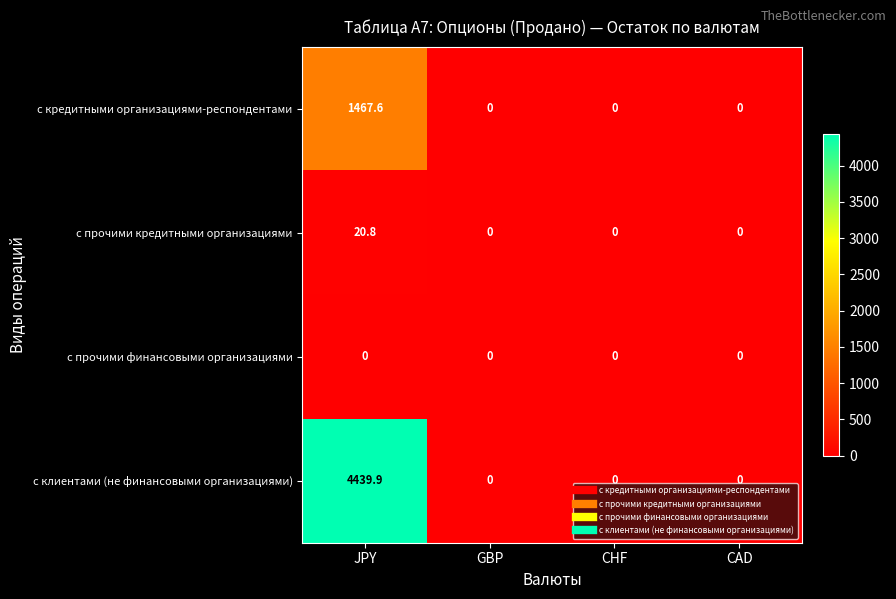

What is the sum of the с клиентами (не финансовыми организациями) values at JPY and CAD?

4439.9